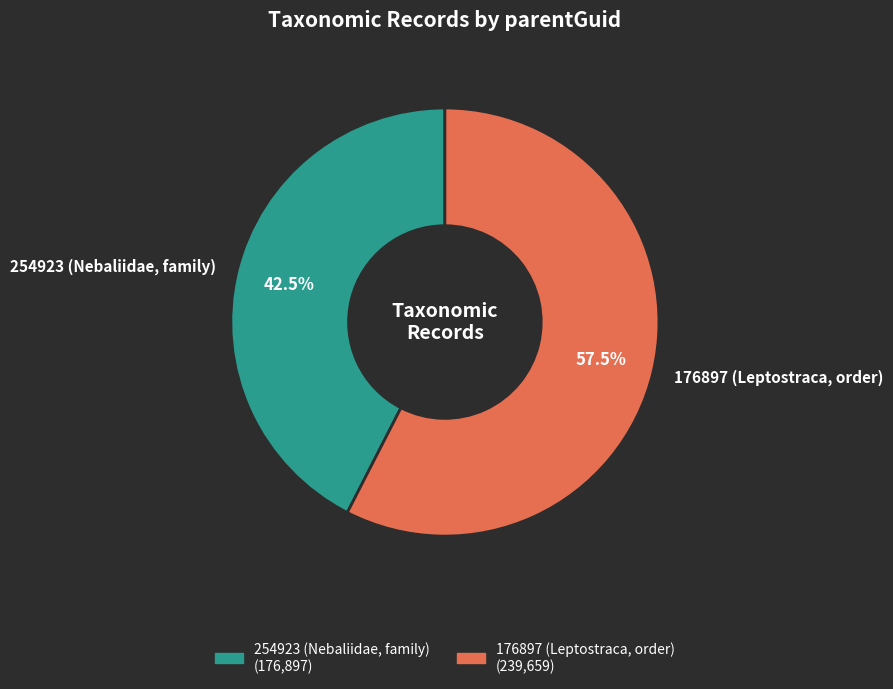

Which category has the smallest portion of the pie?

254923 (Nebaliidae, family)